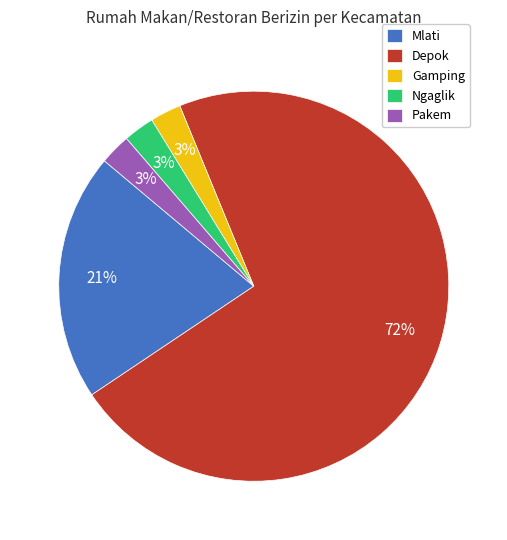

True or false: Mlati accounts for 21% of the total.

True